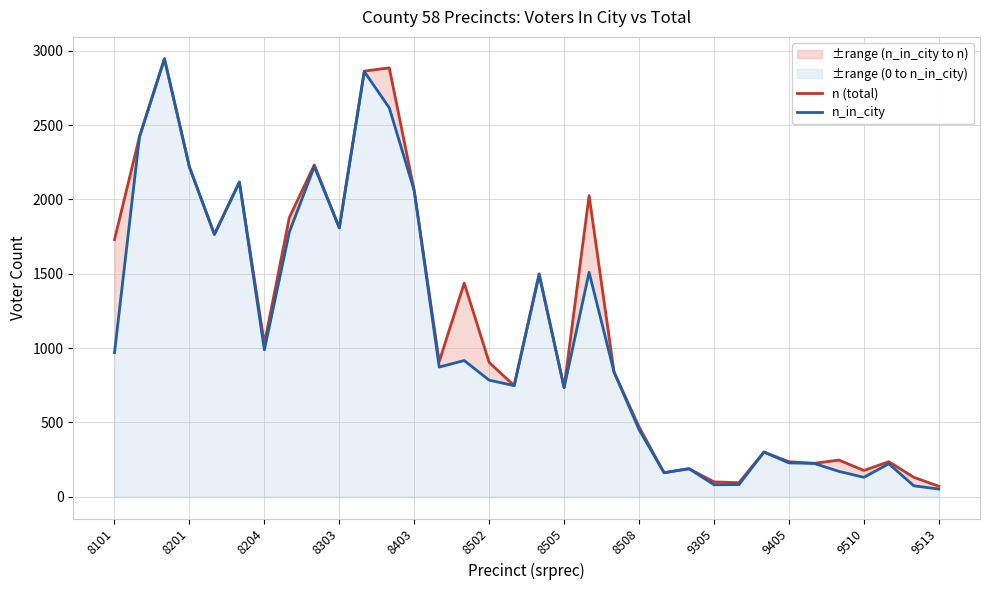

At which label is n (total) closest to 1508?

17